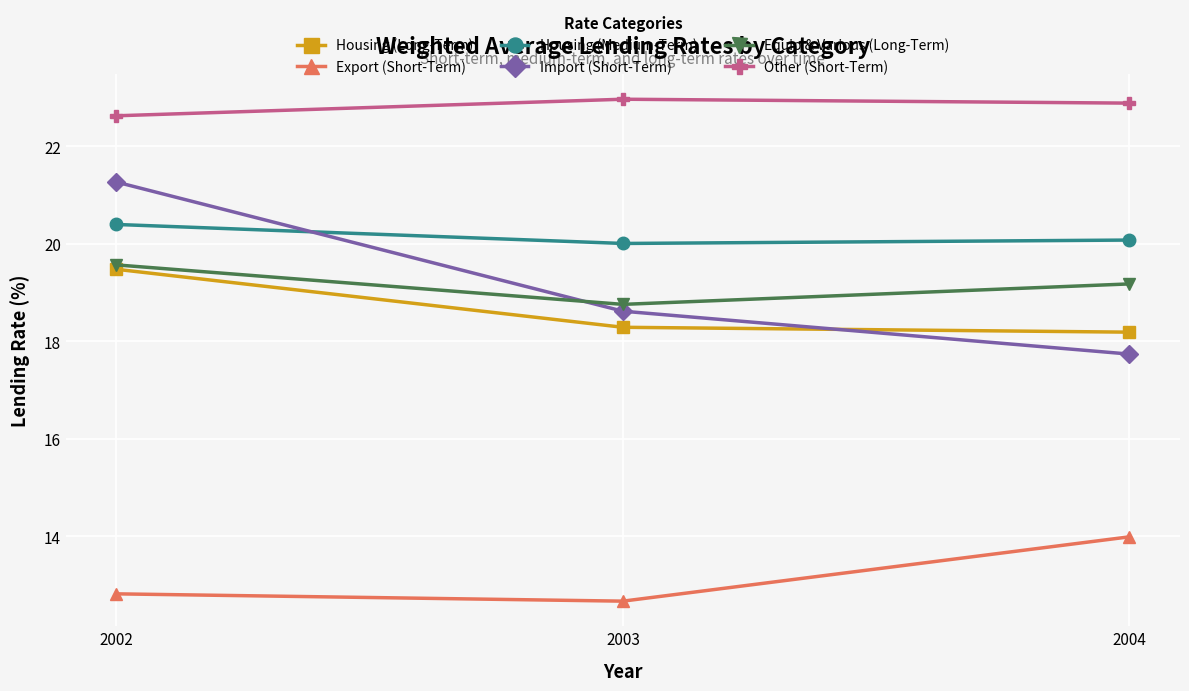

What are all the series names shown in the legend?

Housing (Long-Term), Export (Short-Term), Housing (Medium-Term), Import (Short-Term), Equip & Various (Long-Term), Other (Short-Term)